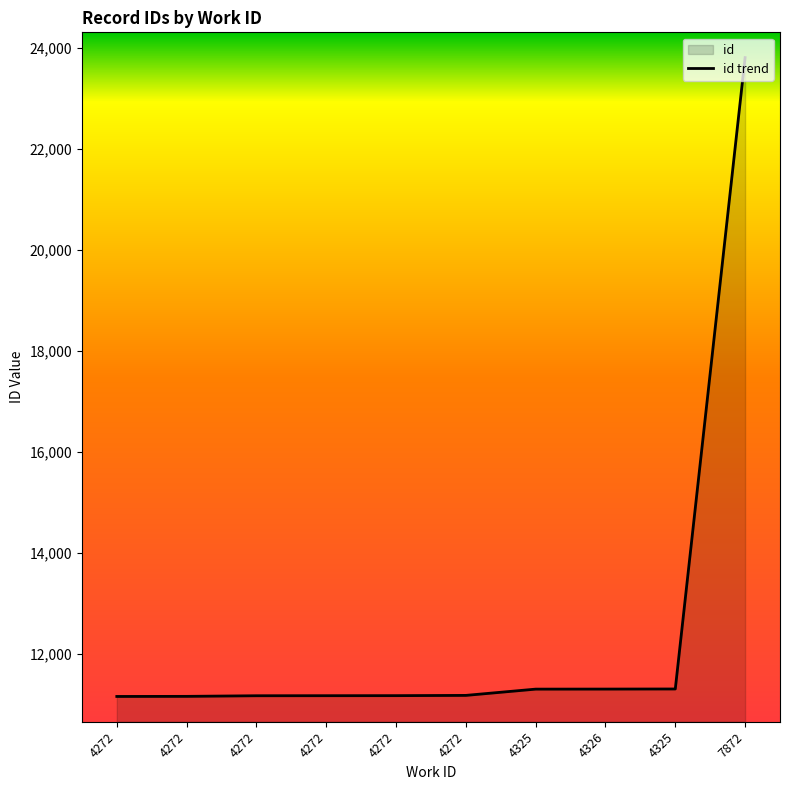

The chart shows a value of 11308 at 4325. True or false?

True